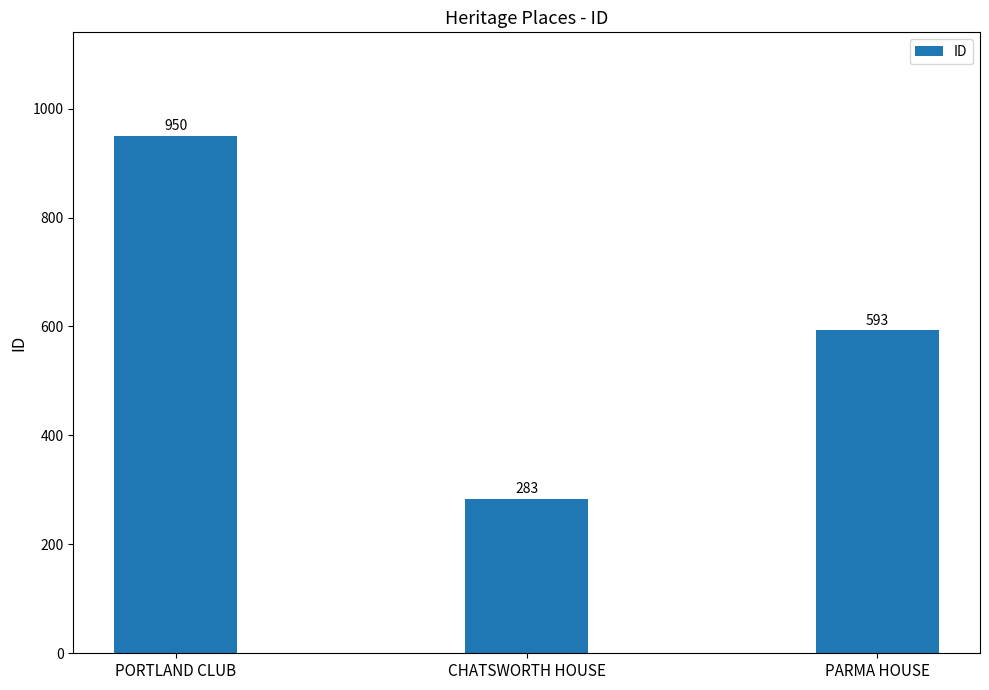

What is the change in value from PORTLAND CLUB to PARMA HOUSE?

-357